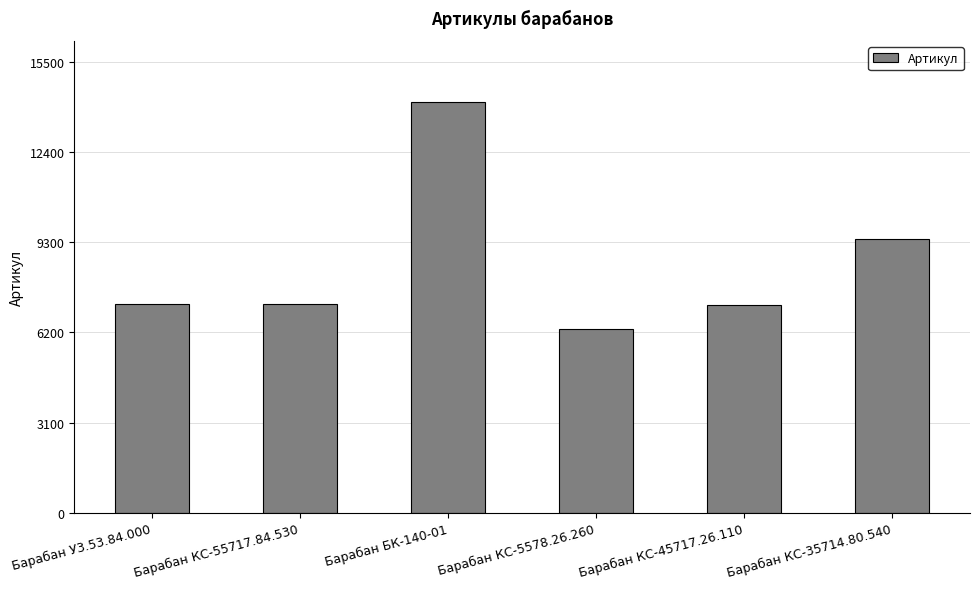

Where is the data nearest to the value 10199?

Барабан КС-35714.80.540